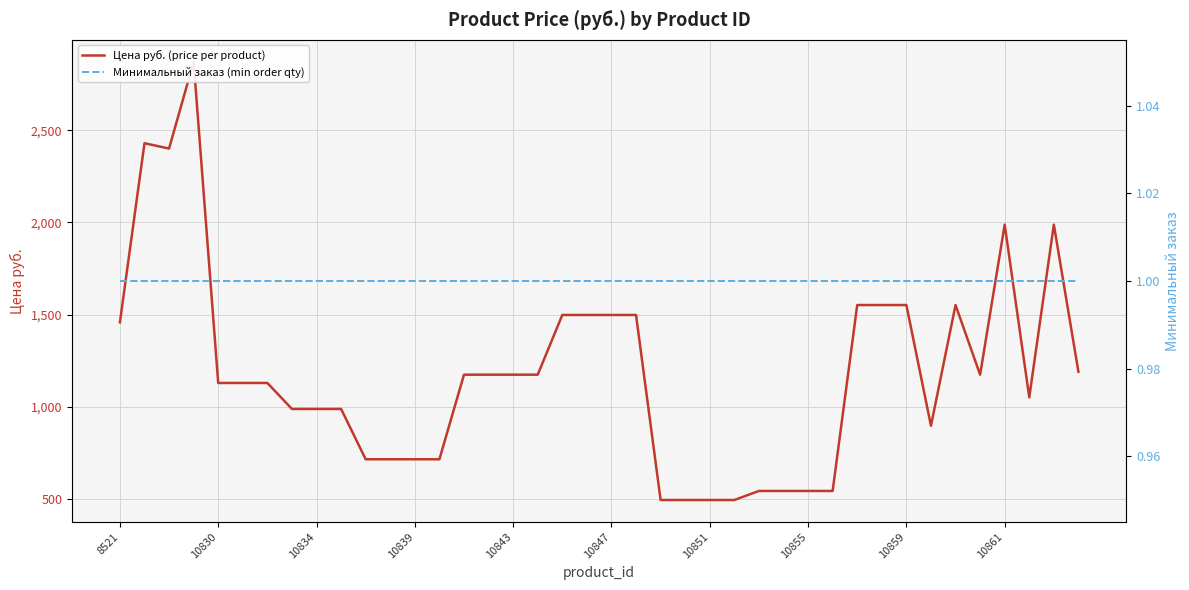

What is the sum of the Цена руб. (price per product) values at 10851 and 10861?

2482